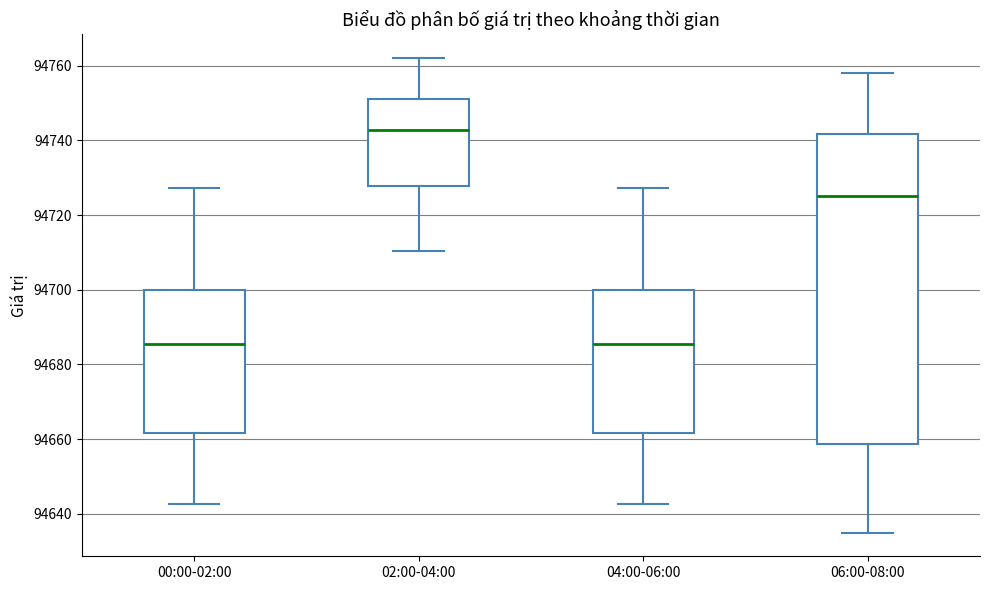

Where does the lower whisker of the box for 02:00-04:00 end on the y-axis? The values are not printed on the chart, so give them approximately, as read against the axis.

94710